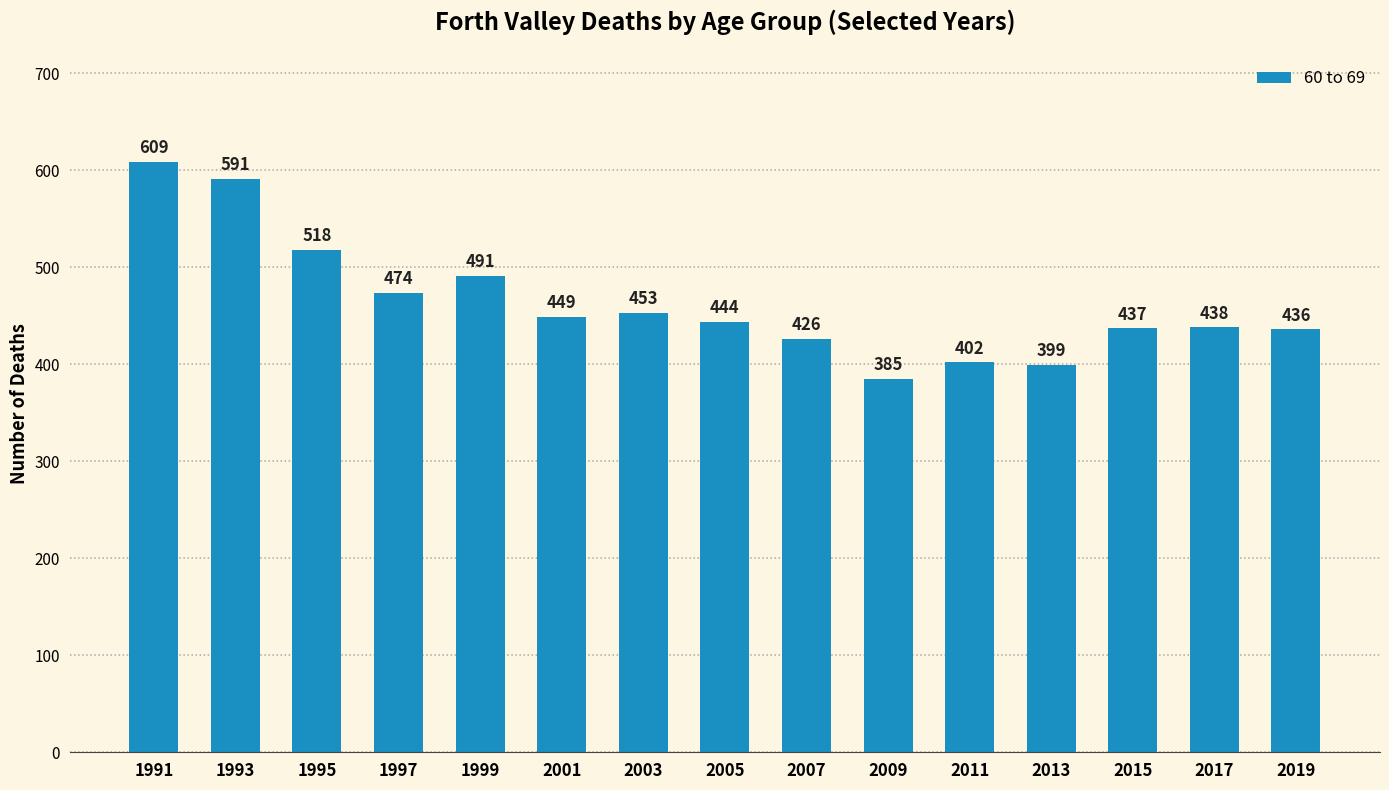

True or false: the data shows 1007 at 1991.

False